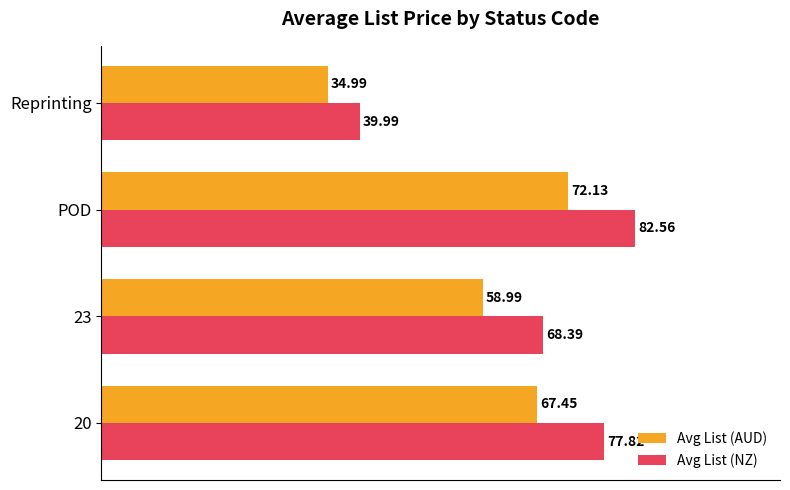

How many data points in Avg List (NZ) are less than 77?

2